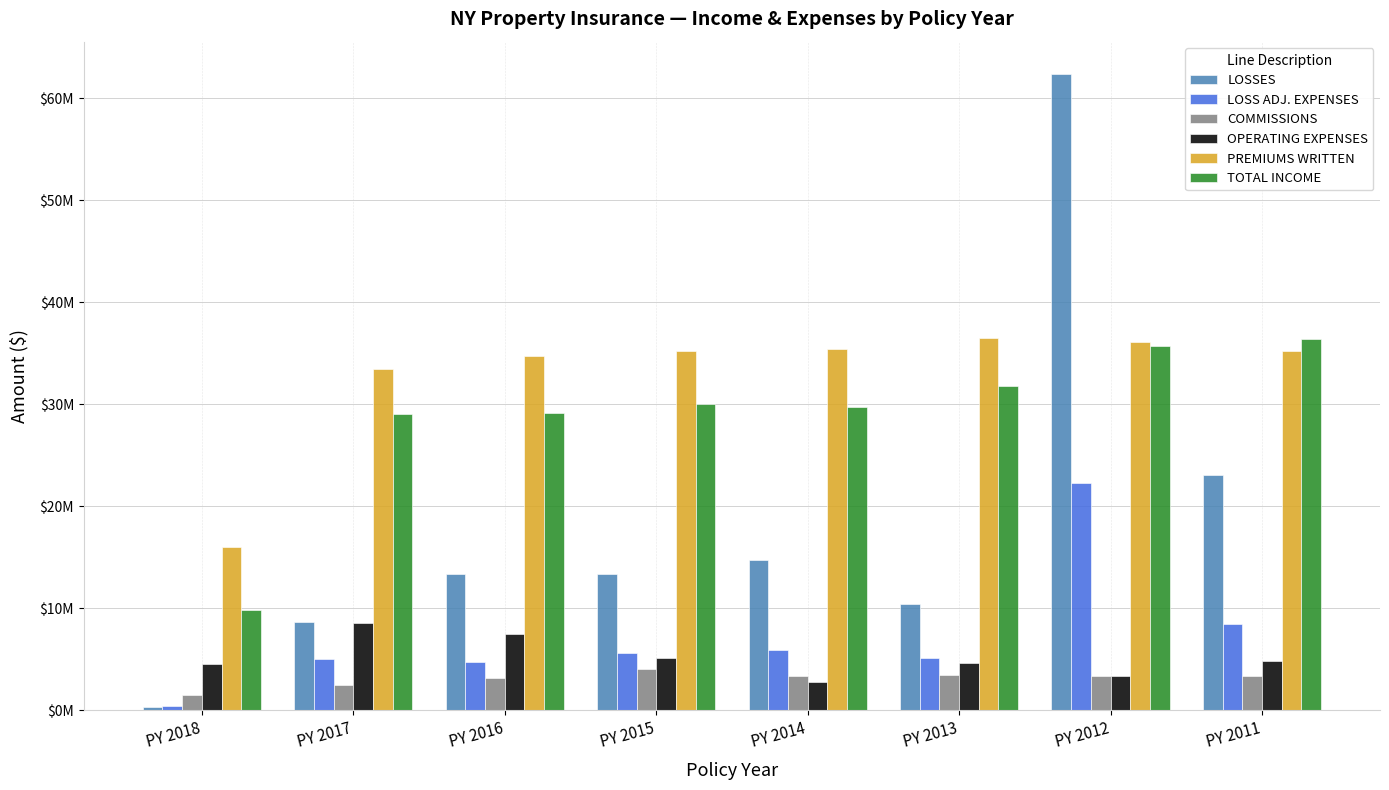

Which series has the widest spread of values?

LOSSES